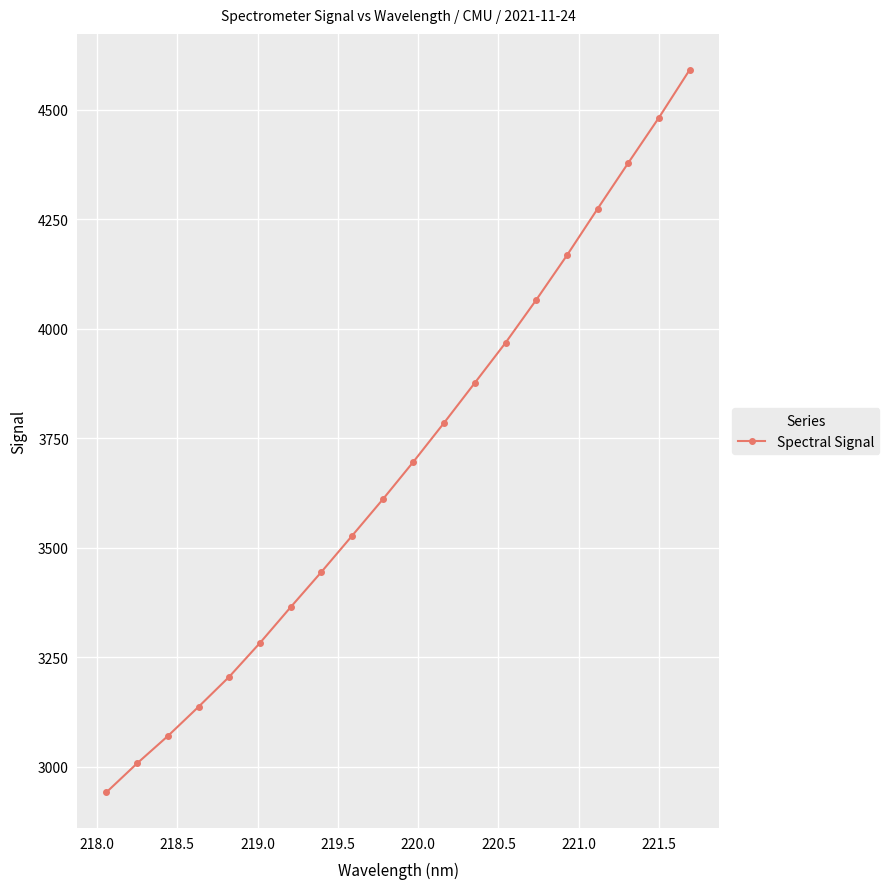

What is the difference between the maximum and minimum values?

1648.3